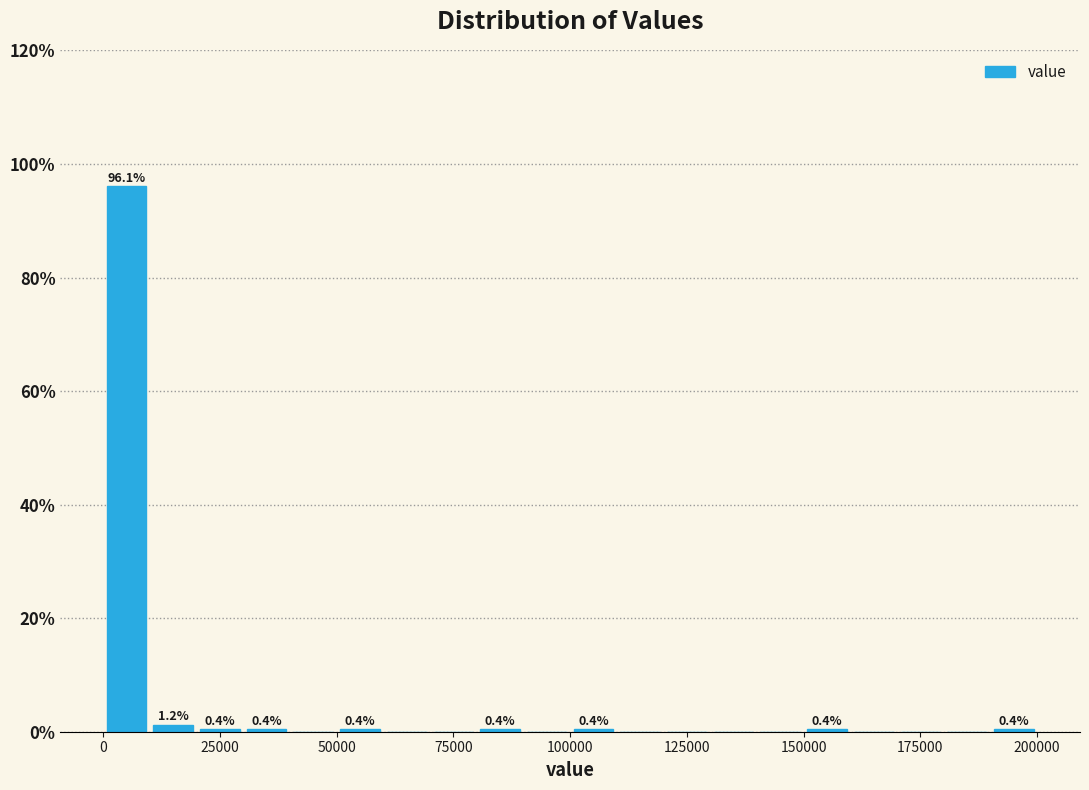

Read against the x-axis, roughly where is the centre of the tallest bar?

5000